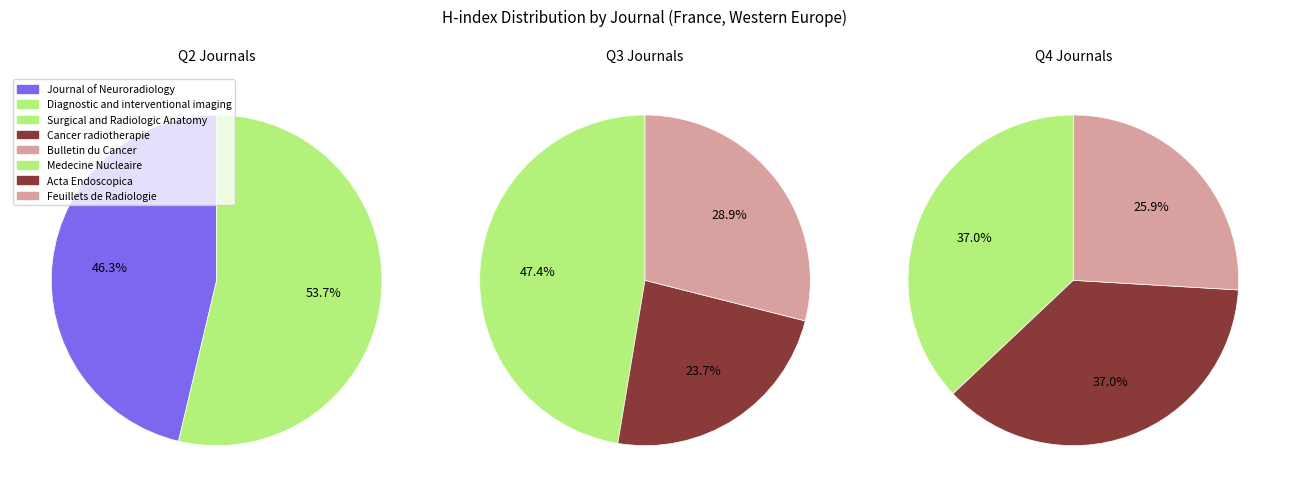

Is Acta Endoscopica the majority of the pie?

No